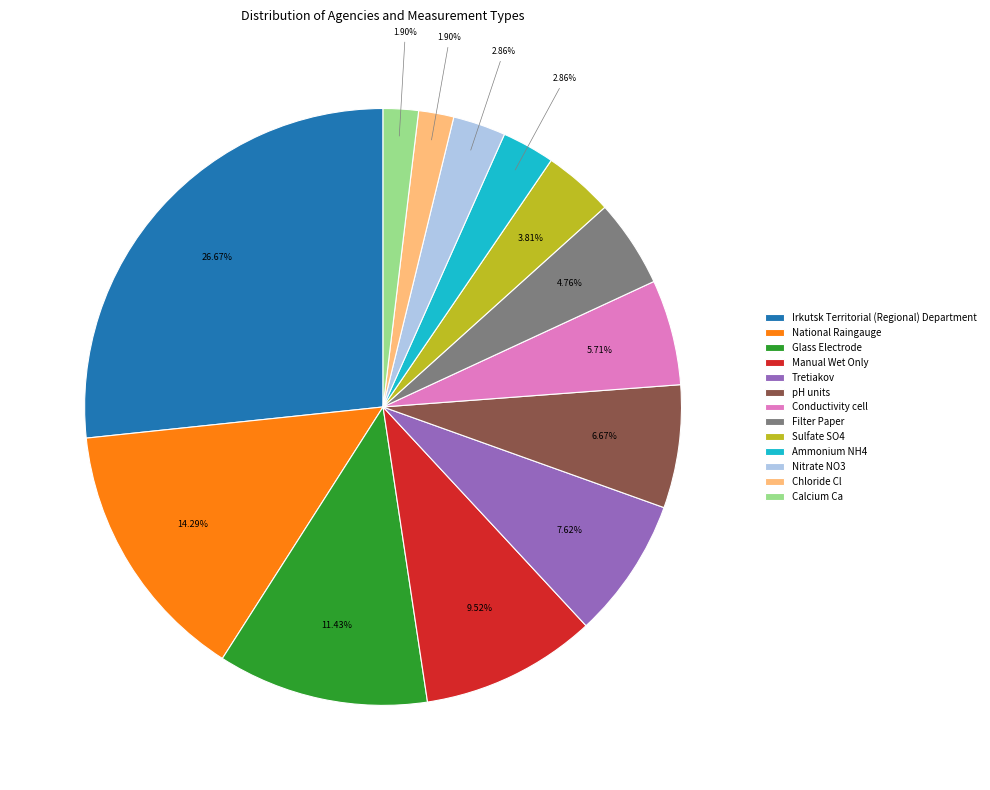

Is there any slice that represents more than half of the pie?

No